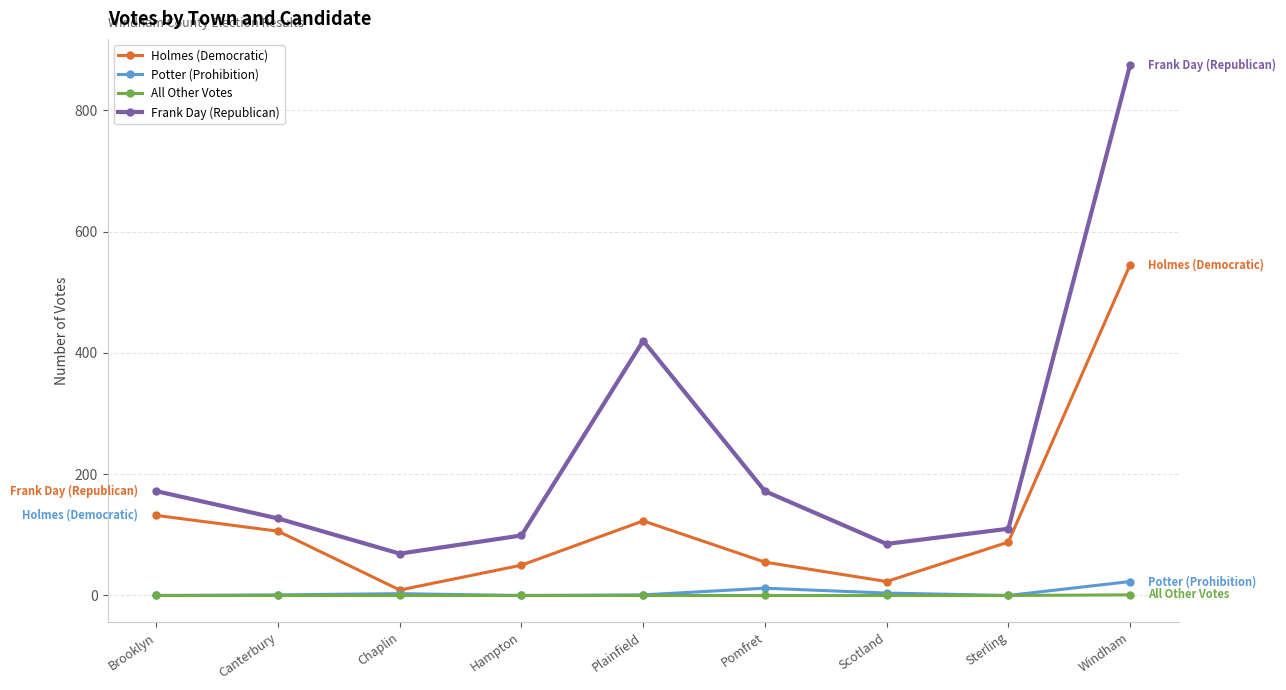

Is it true that All Other Votes equals 0 at Pomfret?

True